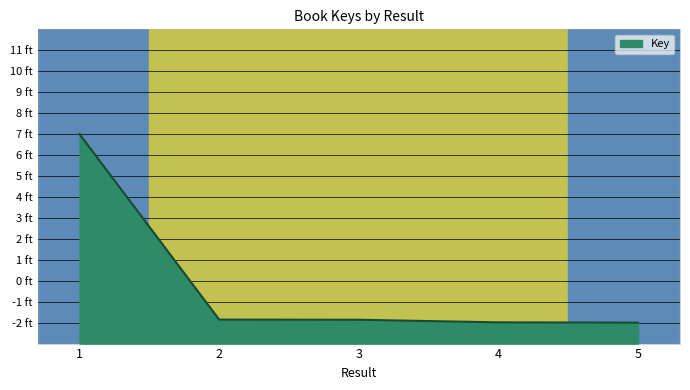

What is the difference between the values at 2 and 1?

8.9